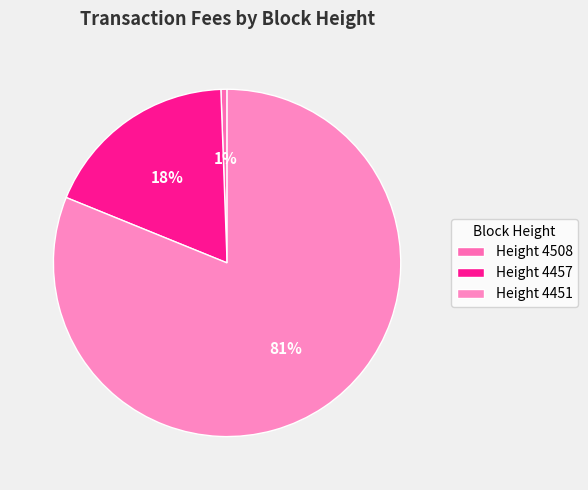

Is there a majority slice in this chart?

Yes